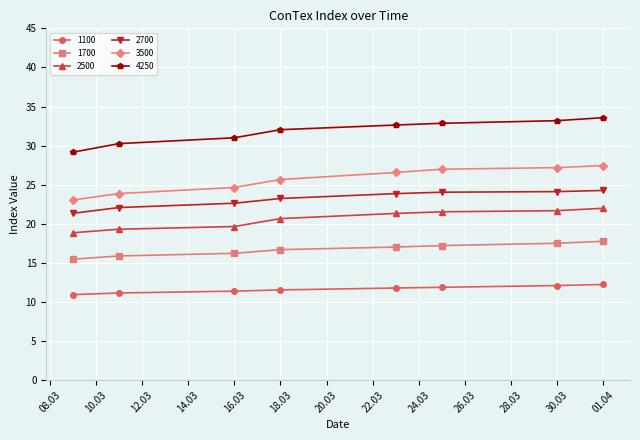

What is the highest value of the 2500 series?

22.0